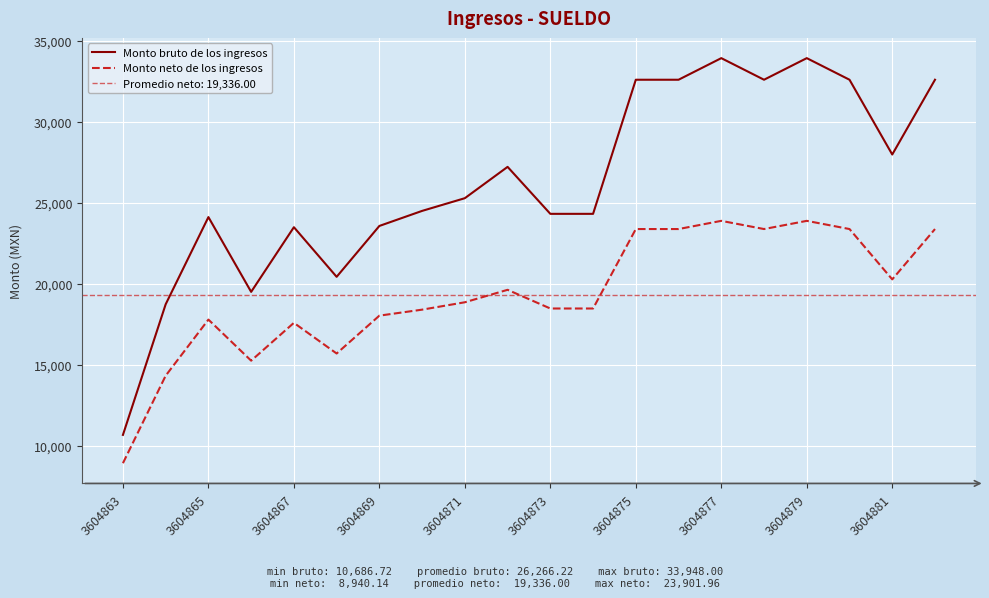

What position from the right is 11?

9